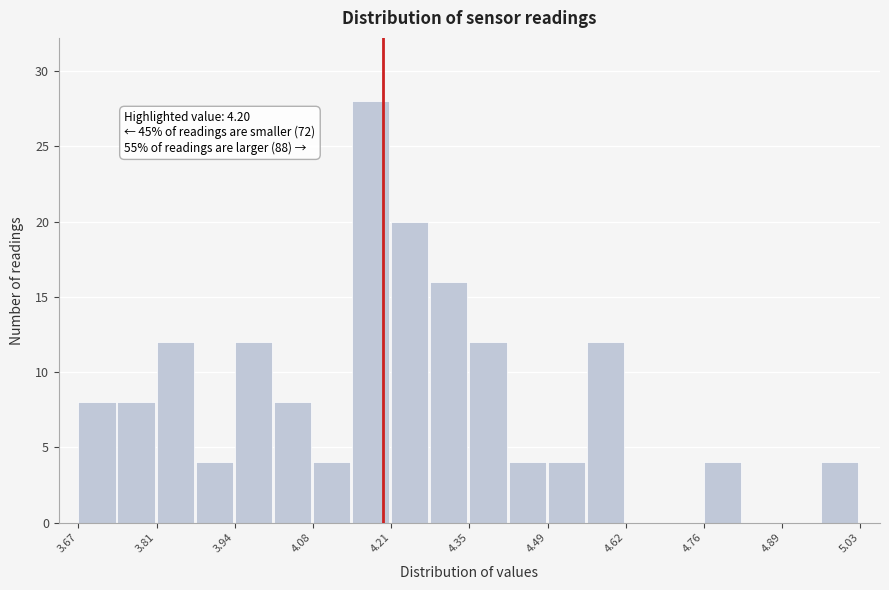

Around what value on the x-axis is the tallest bar? Give the approximate position of its centre, as read against the axis.

4.18